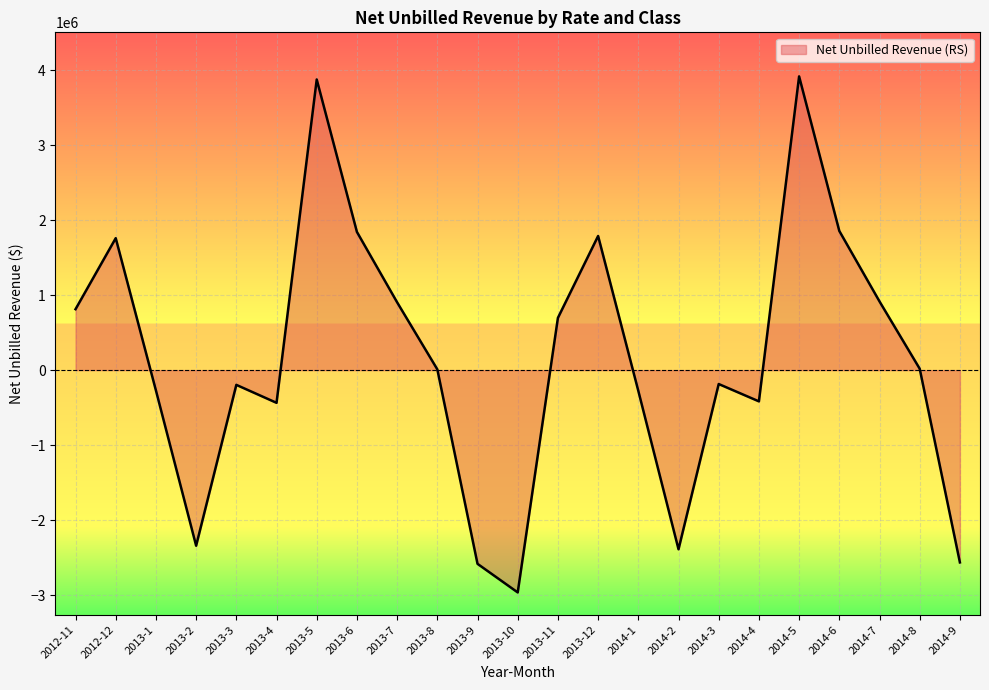

How many lines are shown in the chart?

1